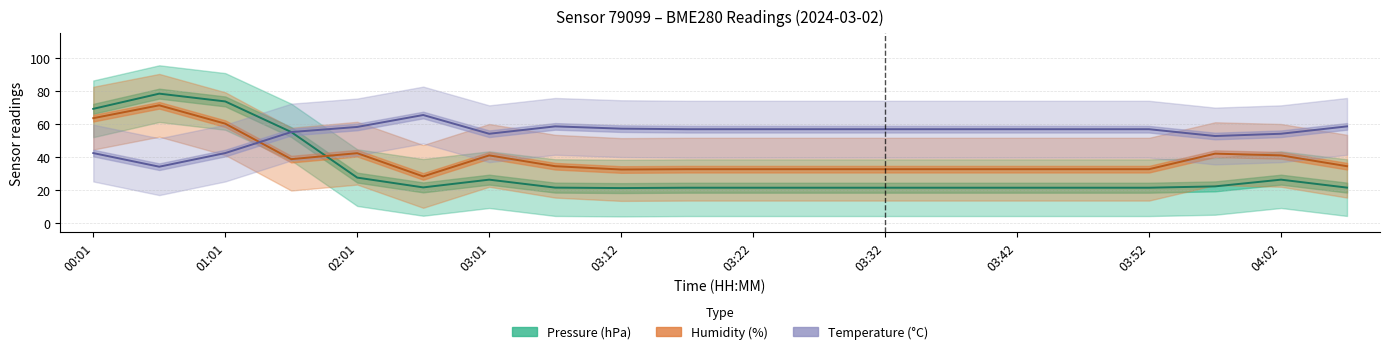

Which series changed the most between 03:12 and 11?

Humidity (%)